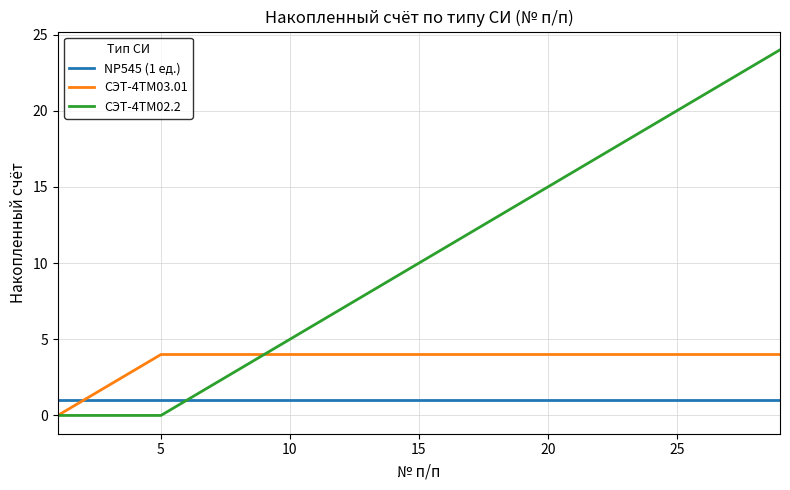

Which series has the largest range (max minus min)?

СЭТ-4ТМ02.2